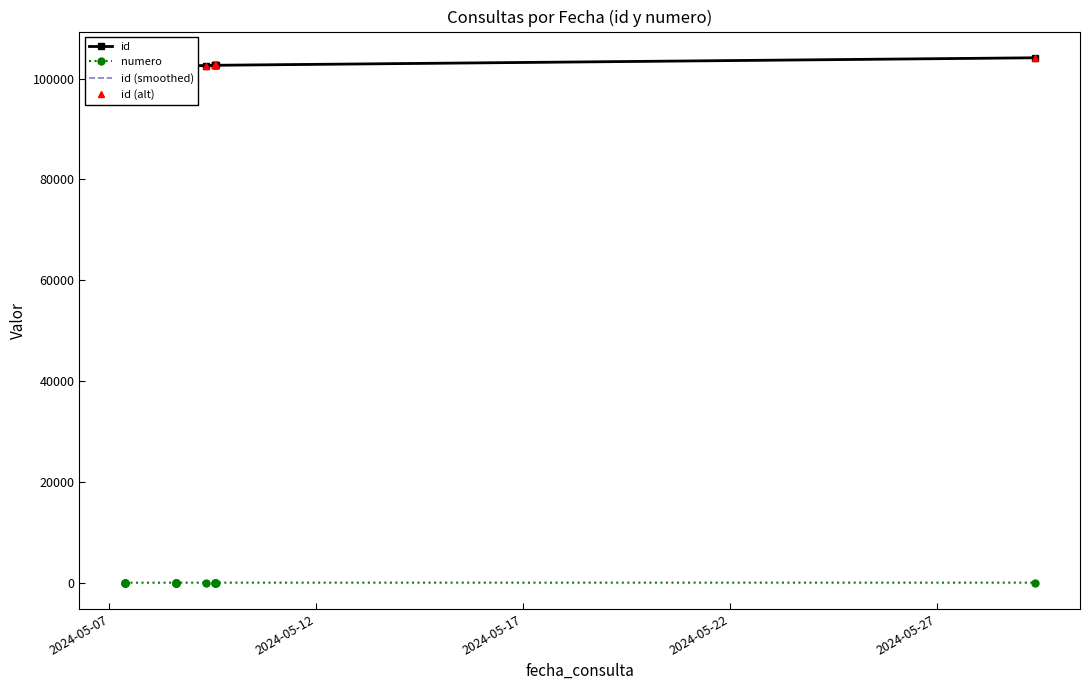

Which label corresponds to the smallest value in the chart?

2024-05-07